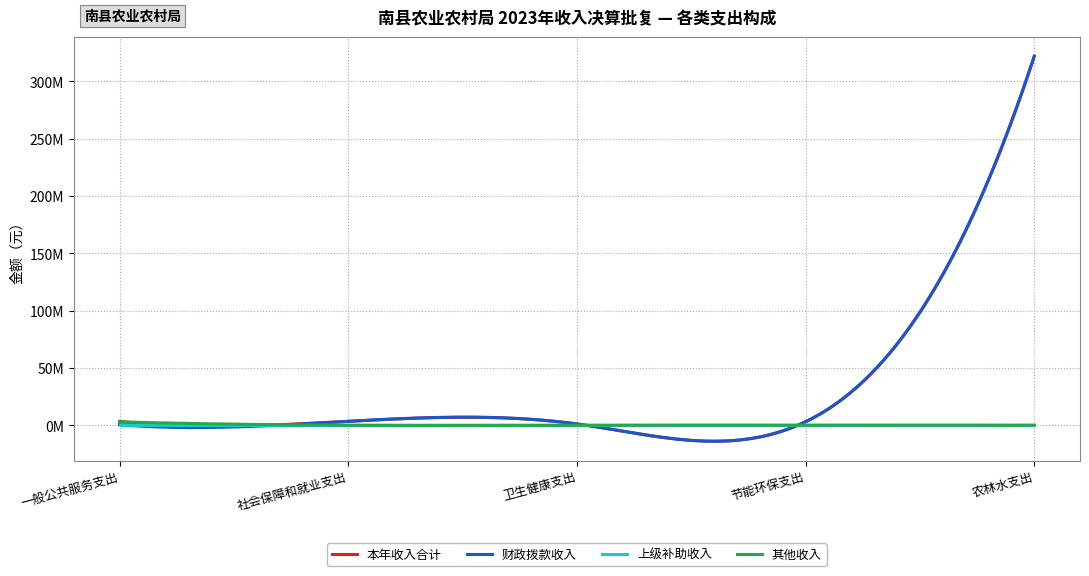

Reading left to right, list all the values displayed in this chart.

本年收入合计: 3301523.9	3347382.2	1044060.6	2991141.9	322043726.2
财政拨款收入: 396500.0	3347382.2	1044060.6	2991141.9	322037642.5
上级补助收入: 0.0	0.0	0.0	0.0	0.0
其他收入: 2905023.9	0.0	0.0	0.0	6083.7